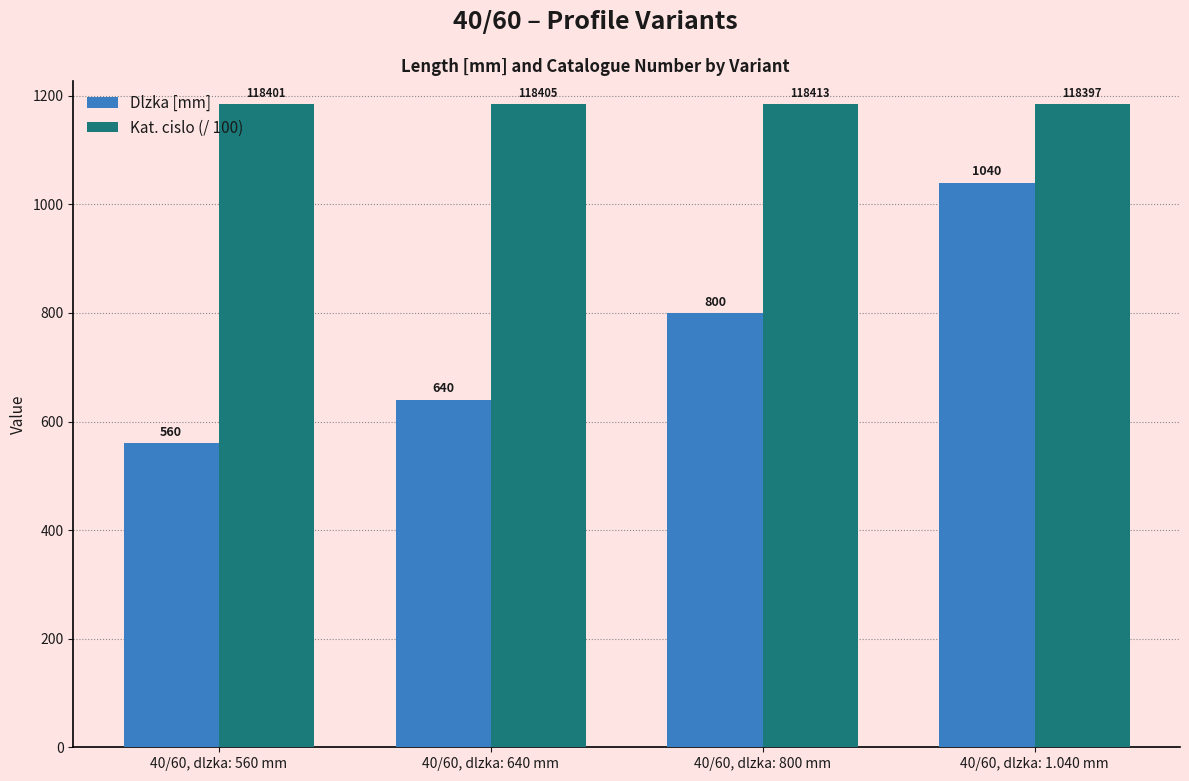

What is the total value across all series at 40/60, dlzka: 560 mm?

1744.0